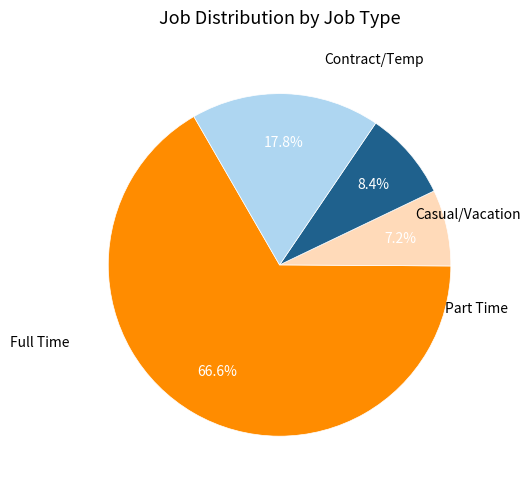

What is the ratio of the value at Full Time to the value at Contract/Temp?

3.7